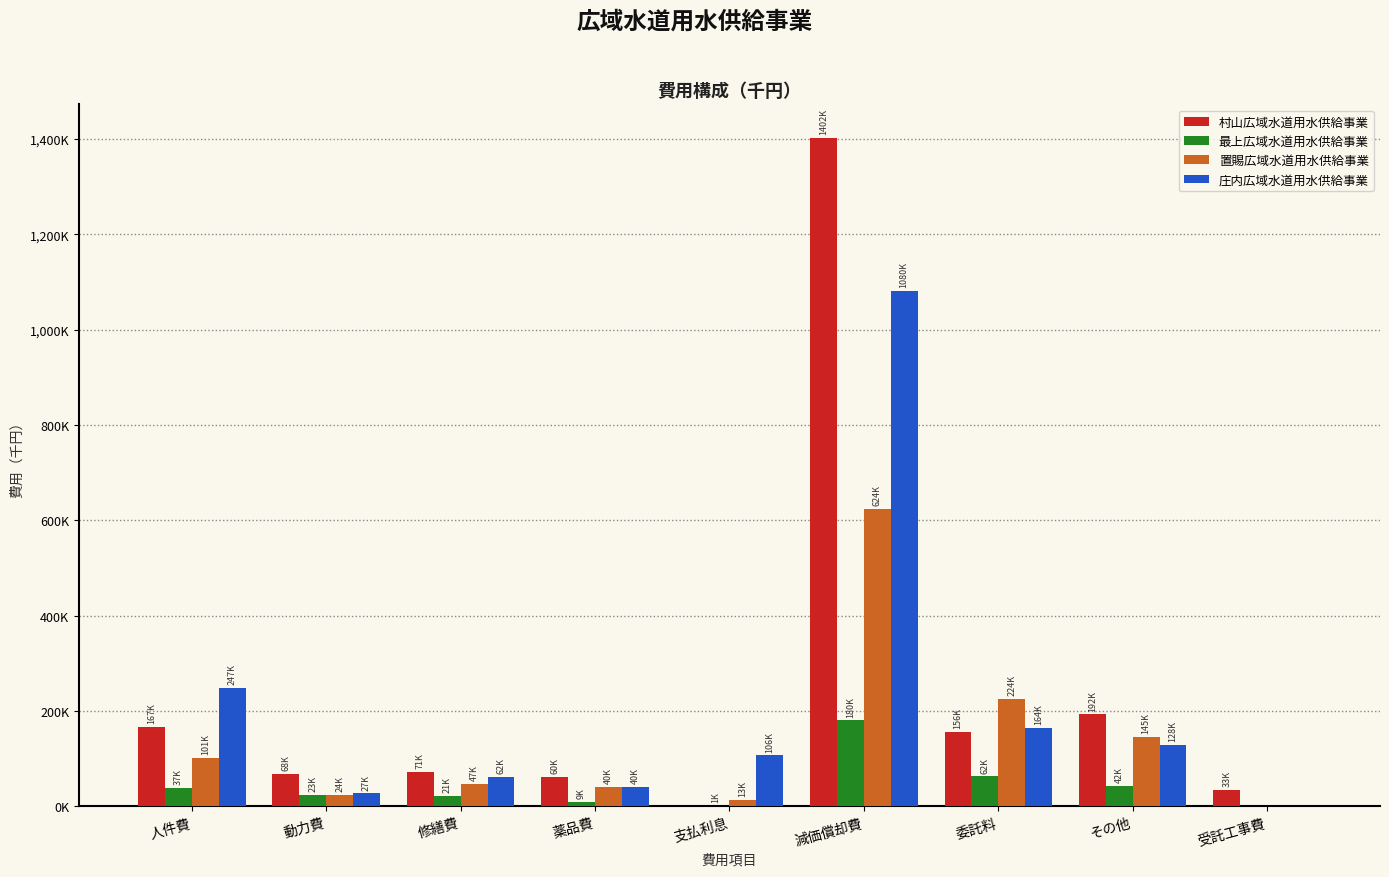

Which has a higher value, 減価償却費 or 薬品費?

減価償却費